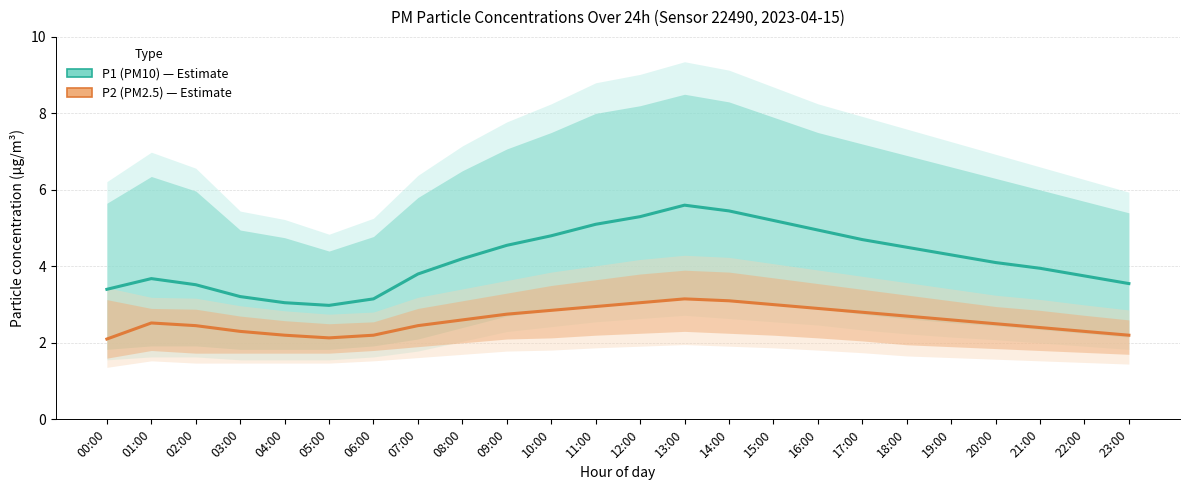

At which category does P2 (PM2.5) reach its first local valley?

05:00